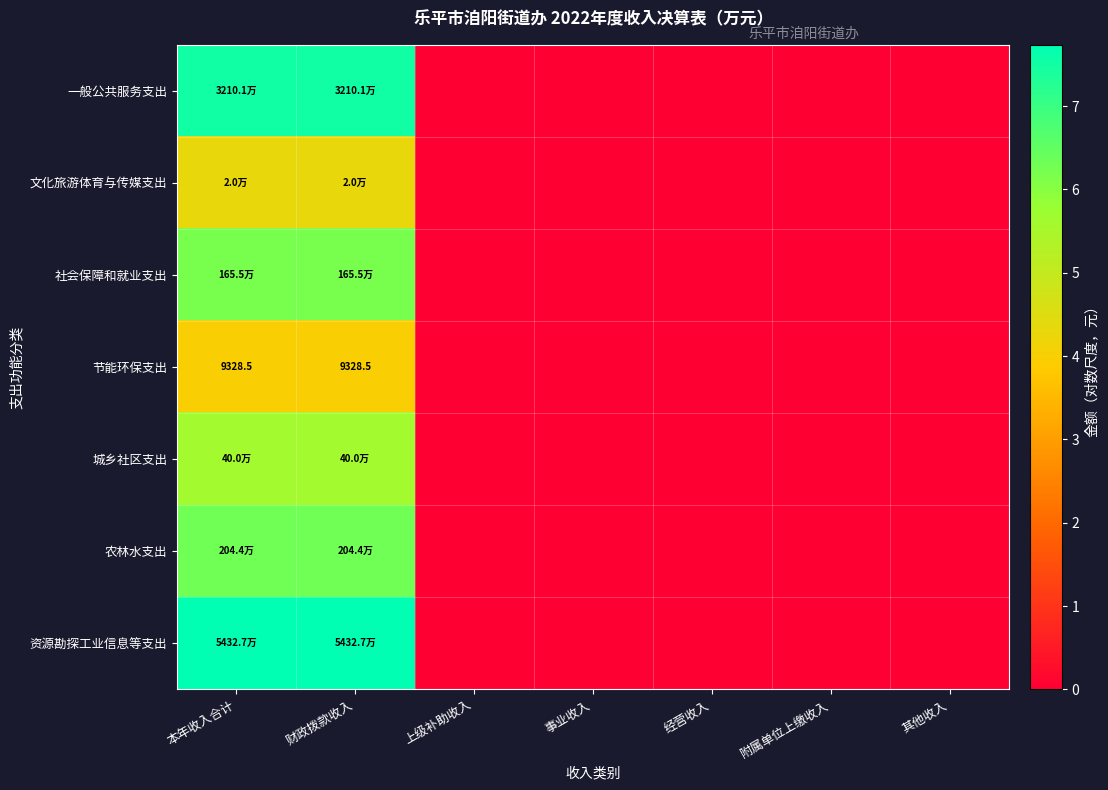

Count the number of categories in the chart.

7